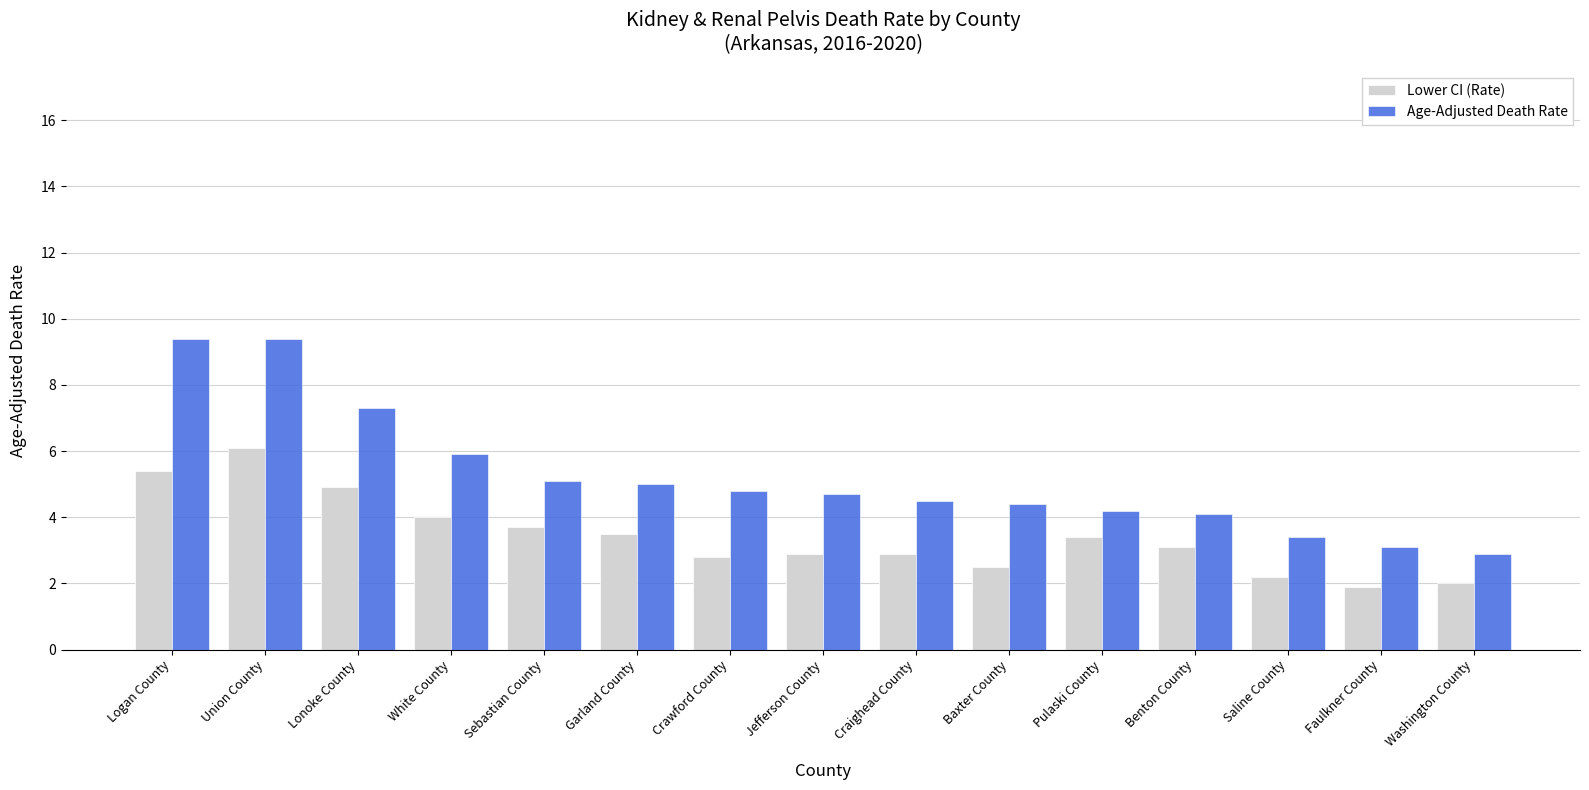

Which series has the largest total across all categories?

Age-Adjusted Death Rate